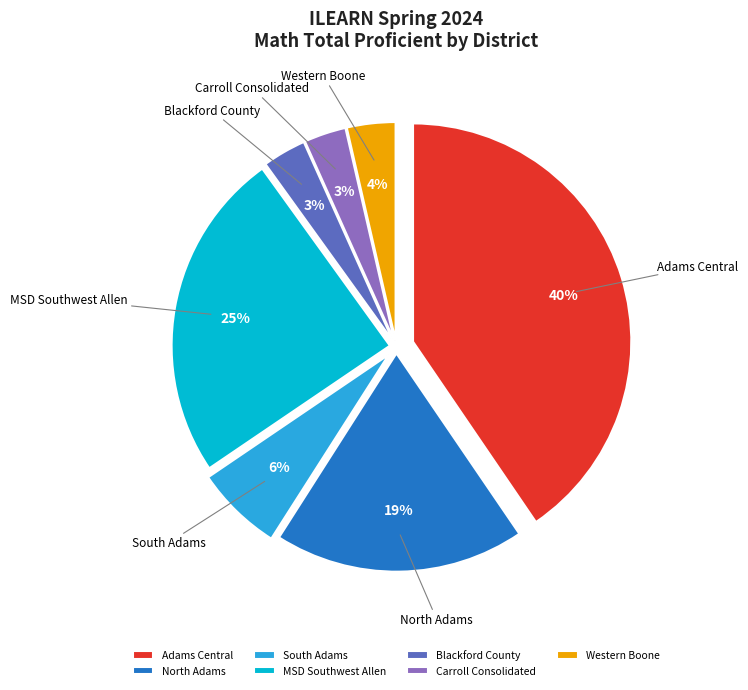

Is the sum of Western Boone and Carroll Consolidated greater than half?

No